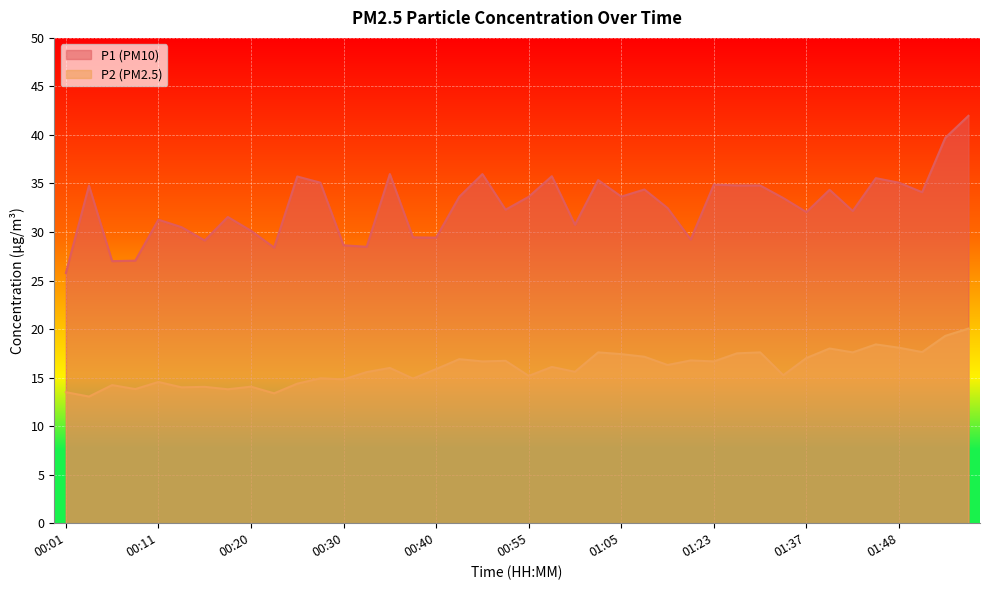

Reading left to right, what are all the values shown in this chart?

P1: 00:01=25.8	00:03=34.8	00:06=27.0	00:08=27.1	00:11=31.3	00:13=30.5	00:16=29.1	00:18=31.6	00:20=30.1	00:23=28.4	00:25=35.7	00:28=35.1	00:30=28.6	00:33=28.5	00:35=36.0	00:37=29.4	00:40=29.4	00:42=33.6	00:45=36.0	00:53=32.3	00:55=33.6	00:58=35.8	01:00=30.8	01:02=35.4	01:05=33.6	01:07=34.4	01:10=32.5	01:12=29.2	01:23=34.9	01:26=34.8	01:29=34.8	01:32=33.5	01:37=32.0	01:40=34.4	01:43=32.2	01:45=35.5	01:48=35.1	01:50=34.1	01:52=39.7	01:55=42.0
P2: 00:01=13.5	00:03=13.1	00:06=14.2	00:08=13.8	00:11=14.6	00:13=14.0	00:16=14.1	00:18=13.8	00:20=14.1	00:23=13.4	00:25=14.4	00:28=14.9	00:30=14.8	00:33=15.6	00:35=16.0	00:37=14.9	00:40=15.9	00:42=16.9	00:45=16.7	00:53=16.7	00:55=15.2	00:58=16.1	01:00=15.6	01:02=17.6	01:05=17.4	01:07=17.1	01:10=16.3	01:12=16.8	01:23=16.7	01:26=17.5	01:29=17.6	01:32=15.2	01:37=17.0	01:40=18.0	01:43=17.6	01:45=18.4	01:48=18.1	01:50=17.6	01:52=19.3	01:55=20.1